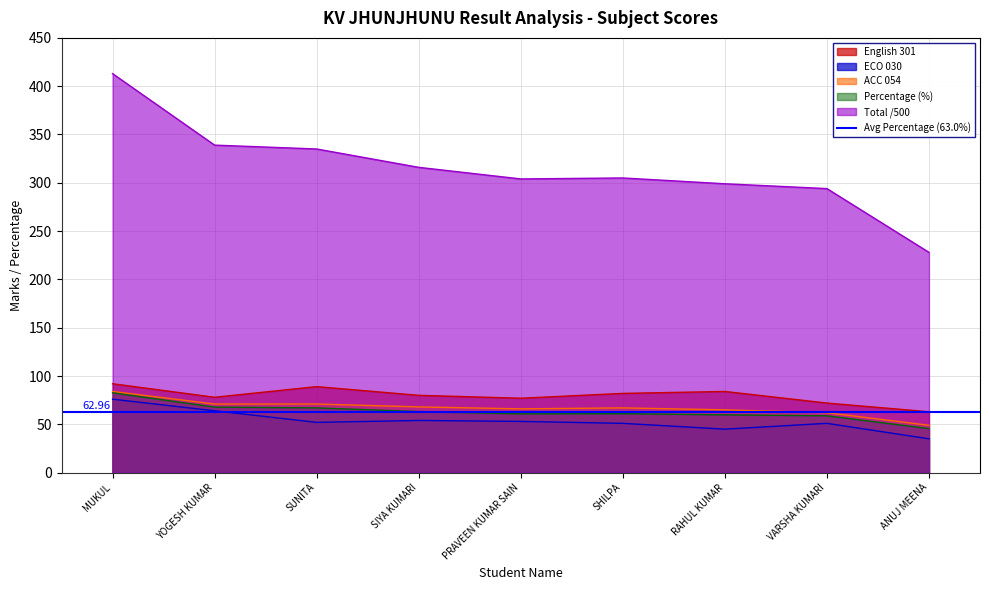

True or false: Percentage (%) and English 301 intersect in this chart.

False